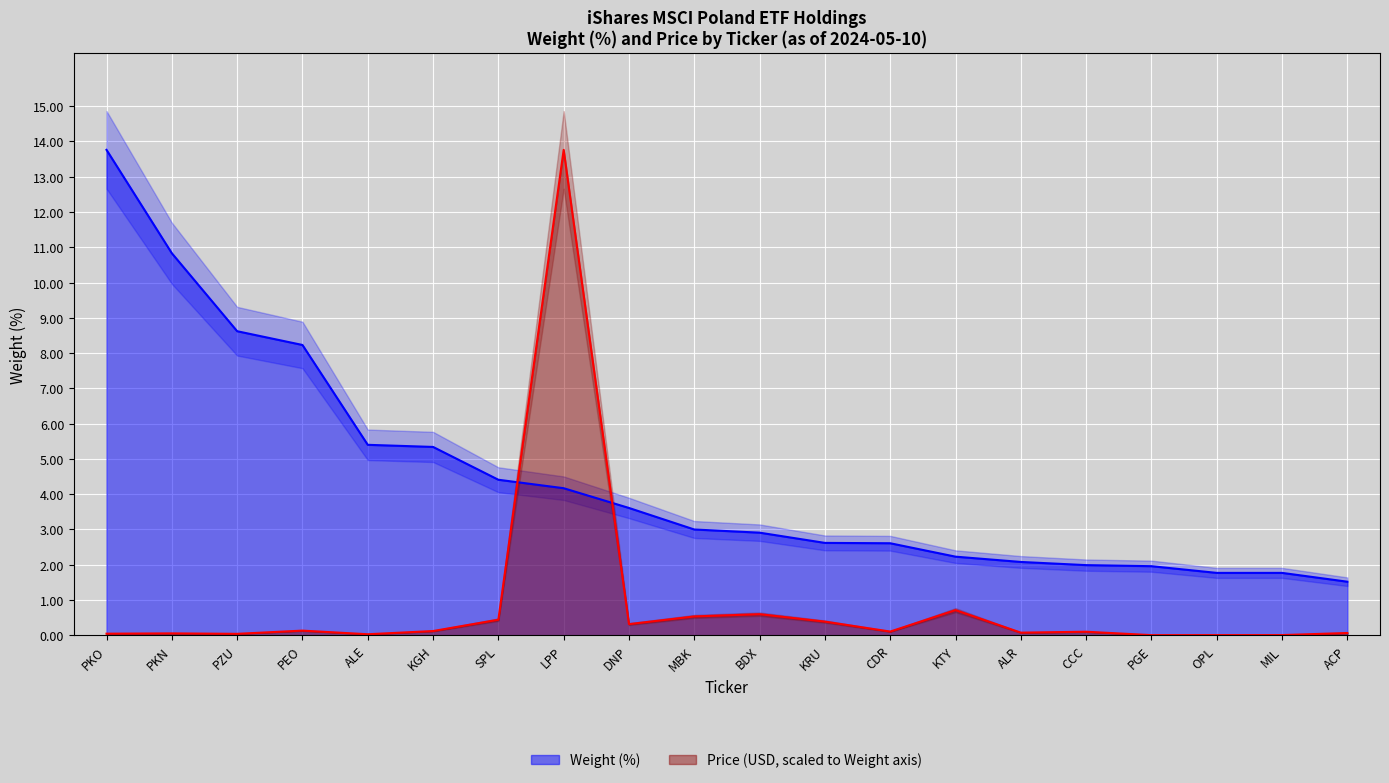

At which label is Weight (%) closest to 7?

PEO